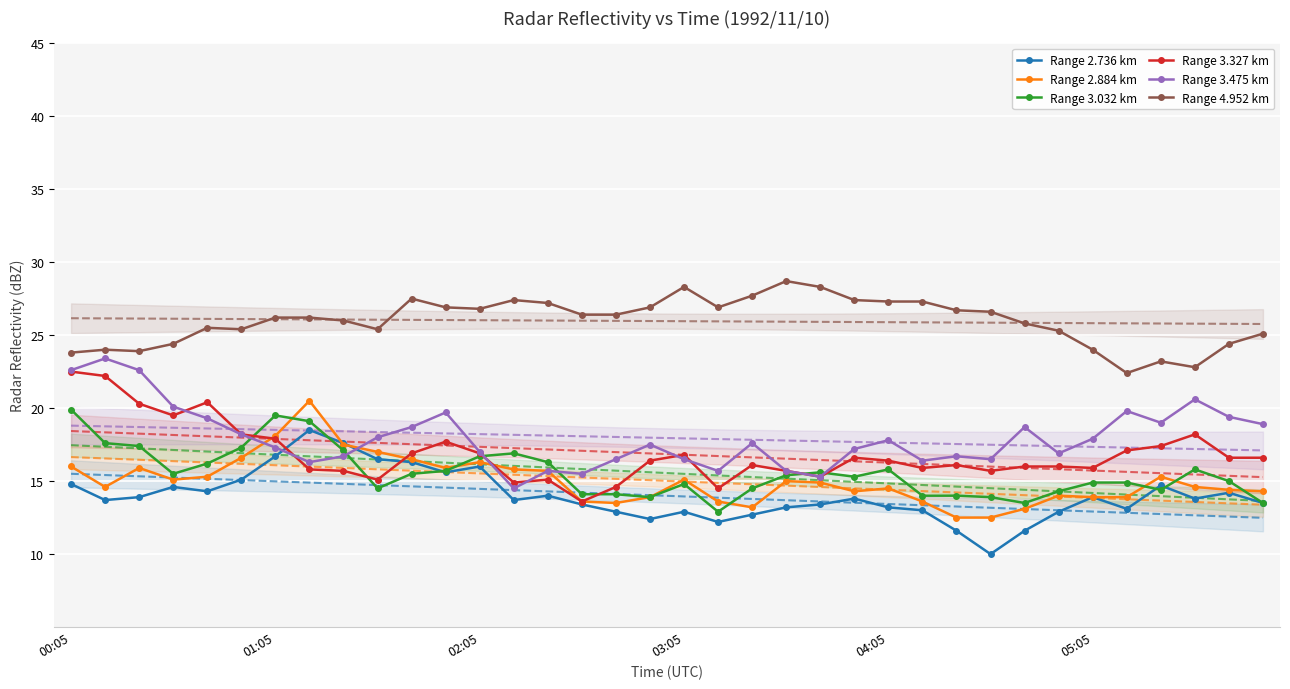

List the series in order of their peak value, highest first.

Range 4.952 km, Range 3.475 km, Range 3.327 km, Range 2.884 km, Range 3.032 km, Range 2.736 km